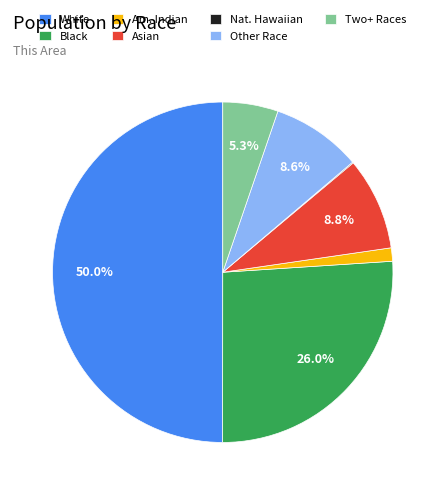

What is the largest slice in the pie chart?

White